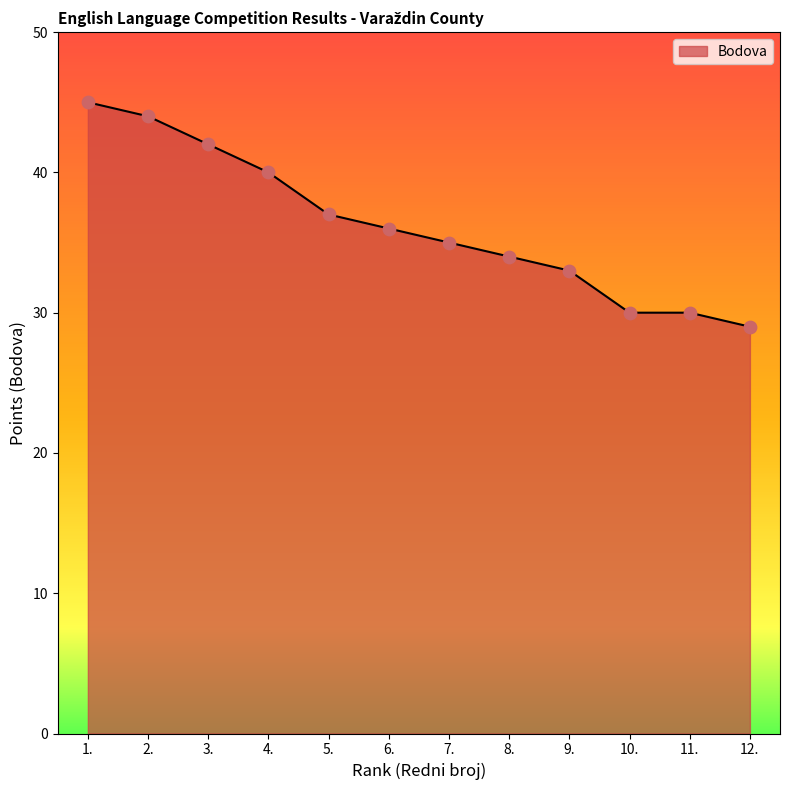

Between 12. and 4., which is larger?

4.